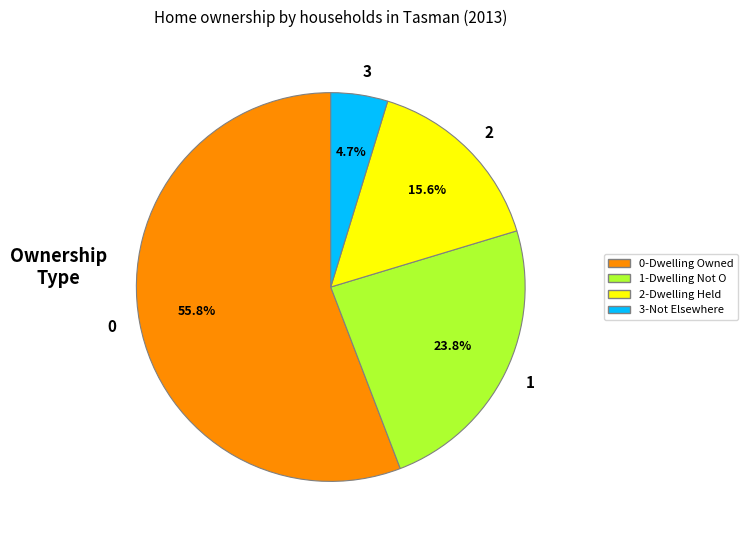

Is there any slice that represents more than half of the pie?

Yes